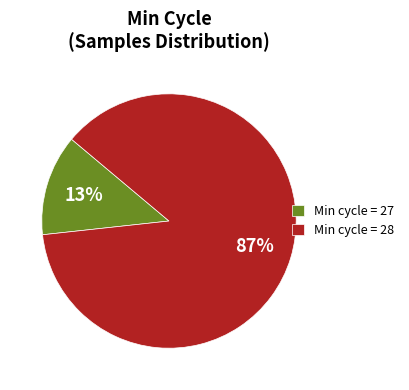

To the nearest percent, what percentage of the pie is Min cycle = 28?

87%